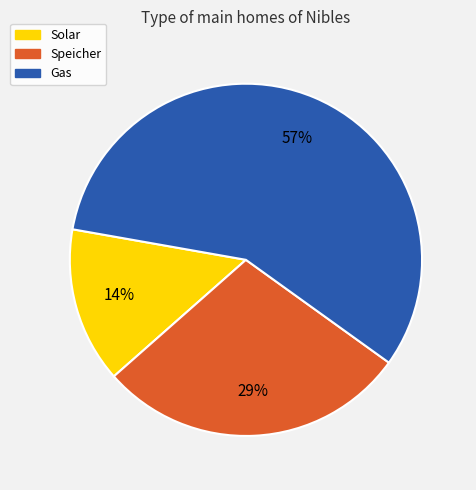

To the nearest percent, what is the average slice percentage?

33%